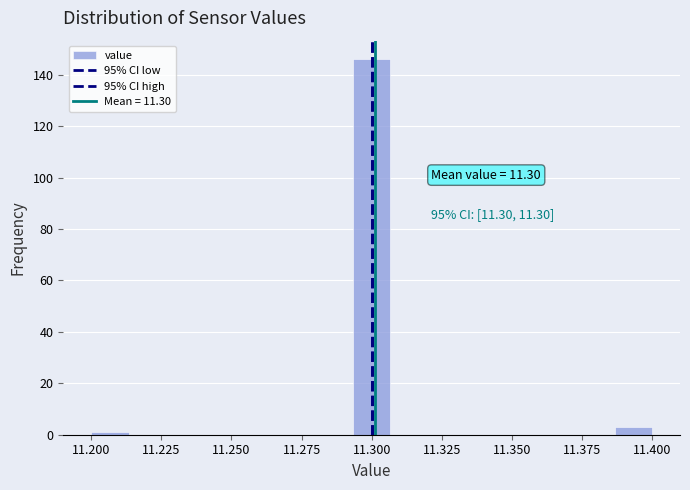

Read against the x-axis, roughly where is the centre of the tallest bar?

11.300